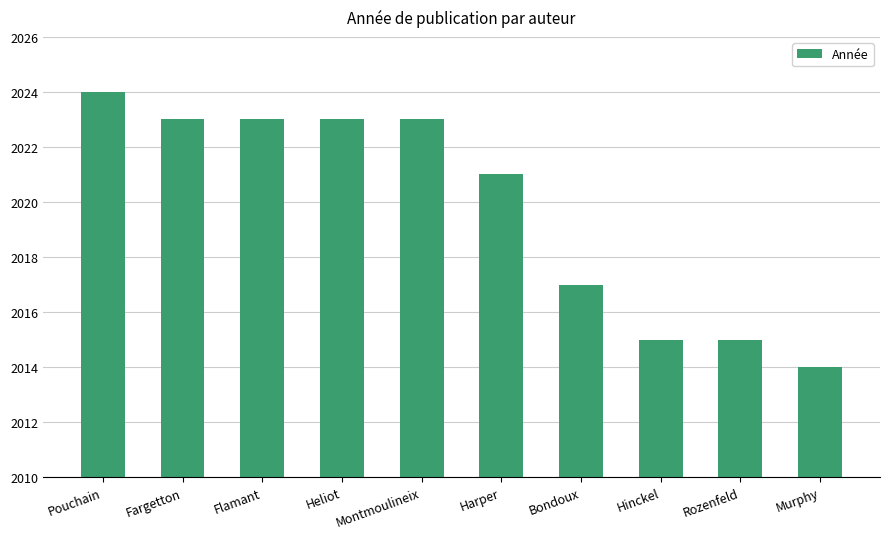

Which has a higher value, Harper or Pouchain?

Pouchain